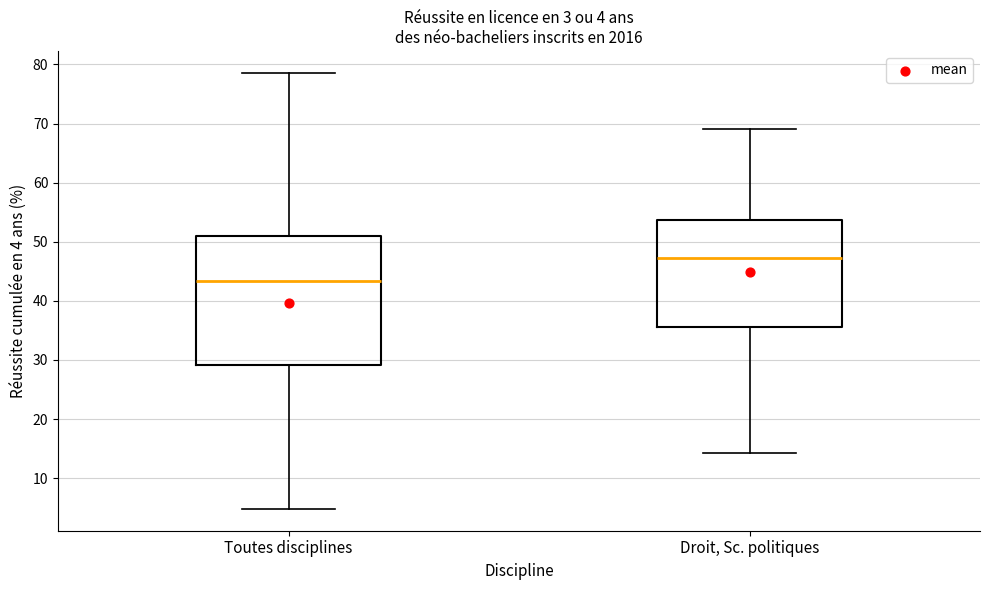

Which box is the tallest, from its lower edge to its upper edge?

Toutes disciplines